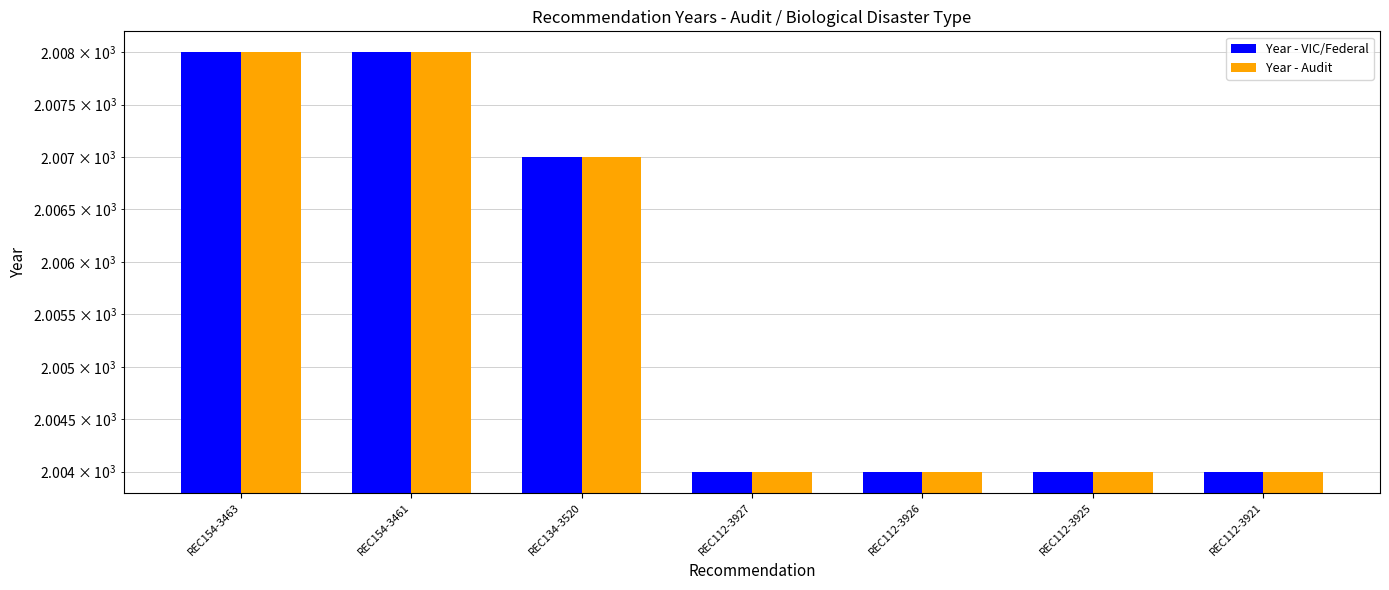

How many bars are there in each group?

2